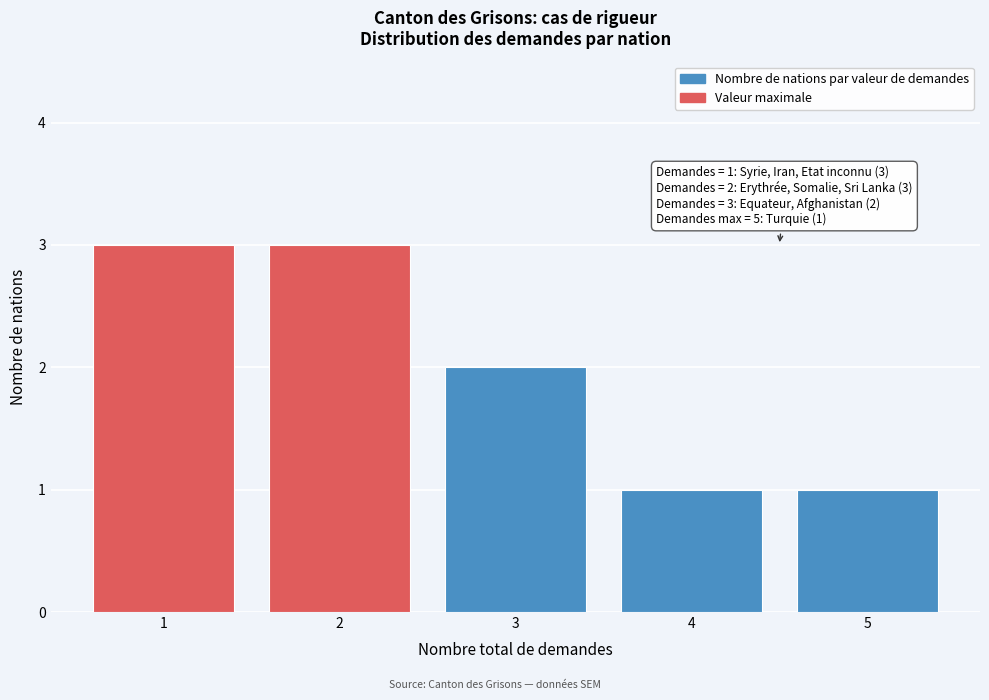

Reading left to right, what are all the values shown in this chart?

1=3	2=3	3=2	4=1	5=1